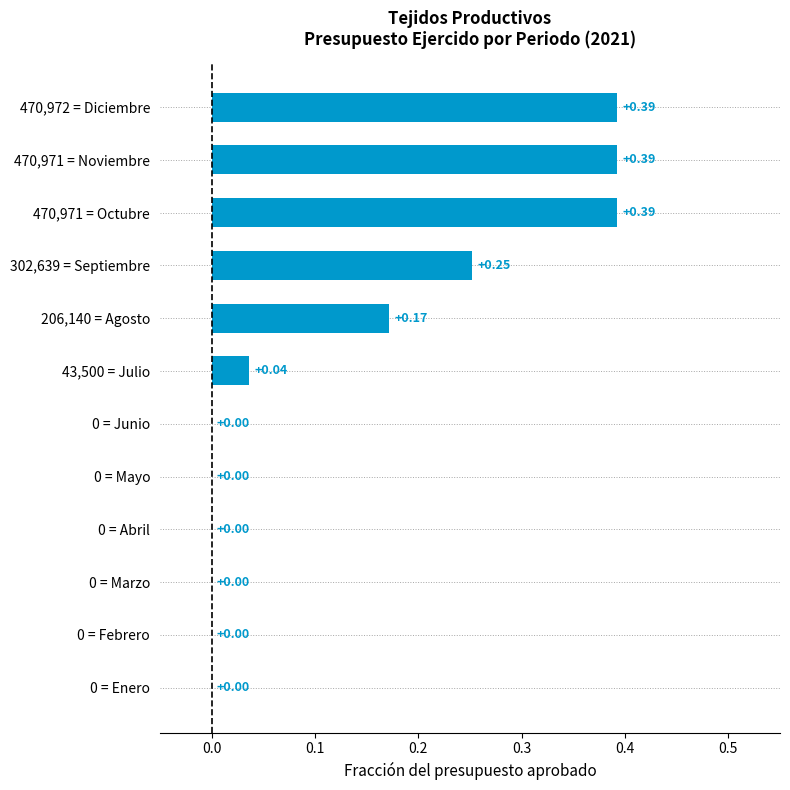

What is the sum of all values?

1.6